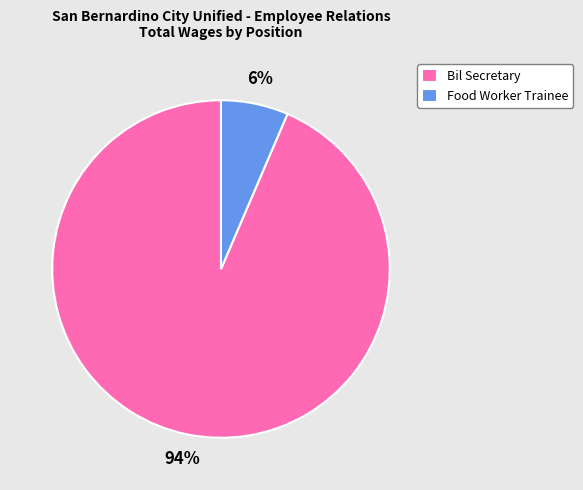

Which category has the biggest portion of the pie?

Bil Secretary